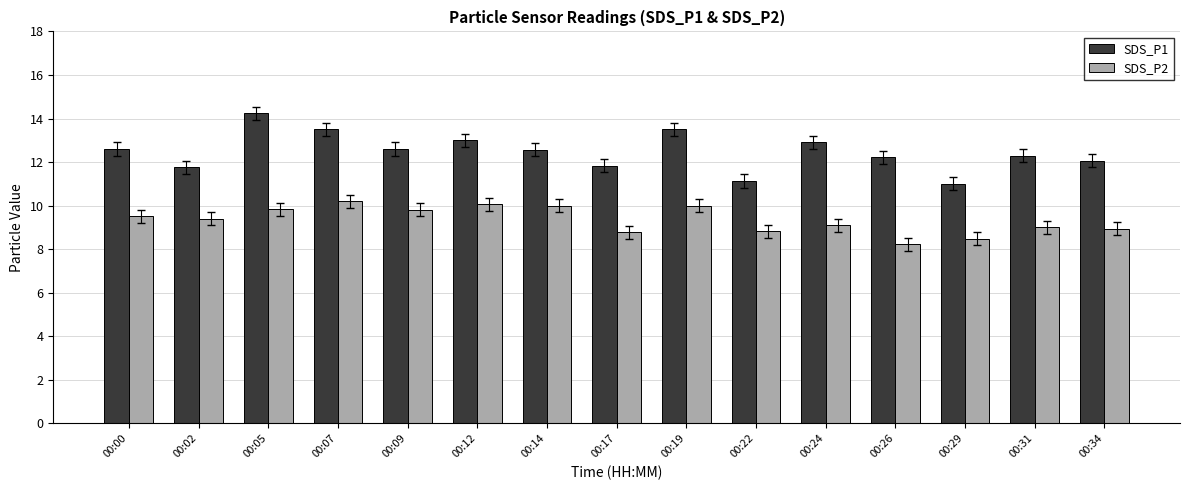

List the series in order of their peak value, highest first.

SDS_P1, SDS_P2